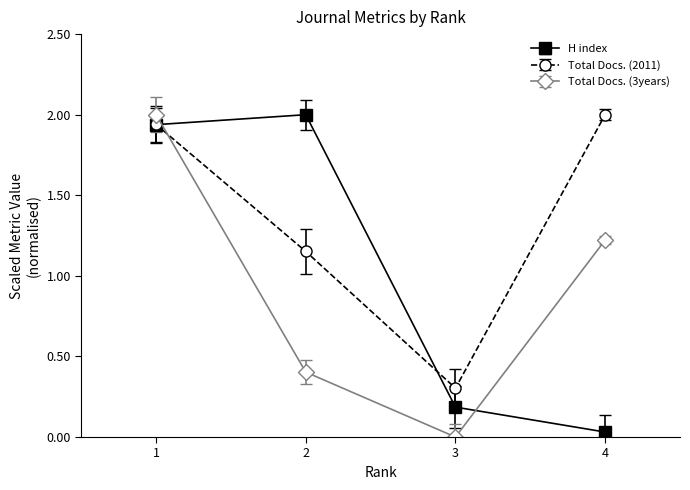

Which label corresponds to the largest value in the chart?

2